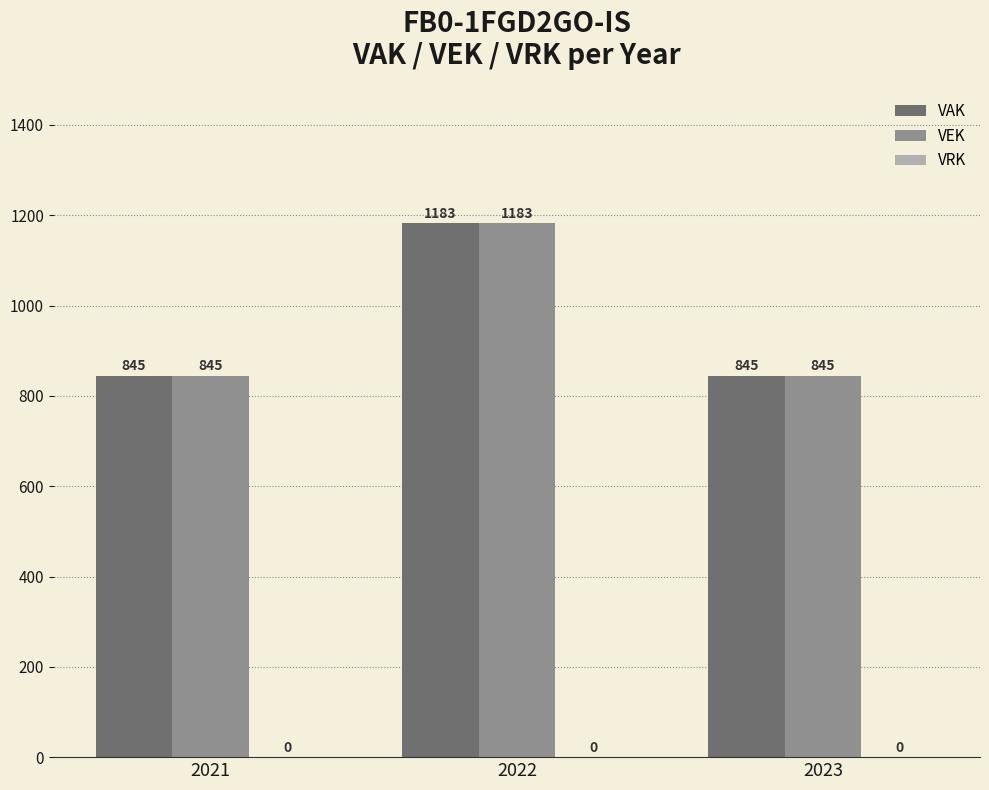

What is the greatest value displayed?

1183